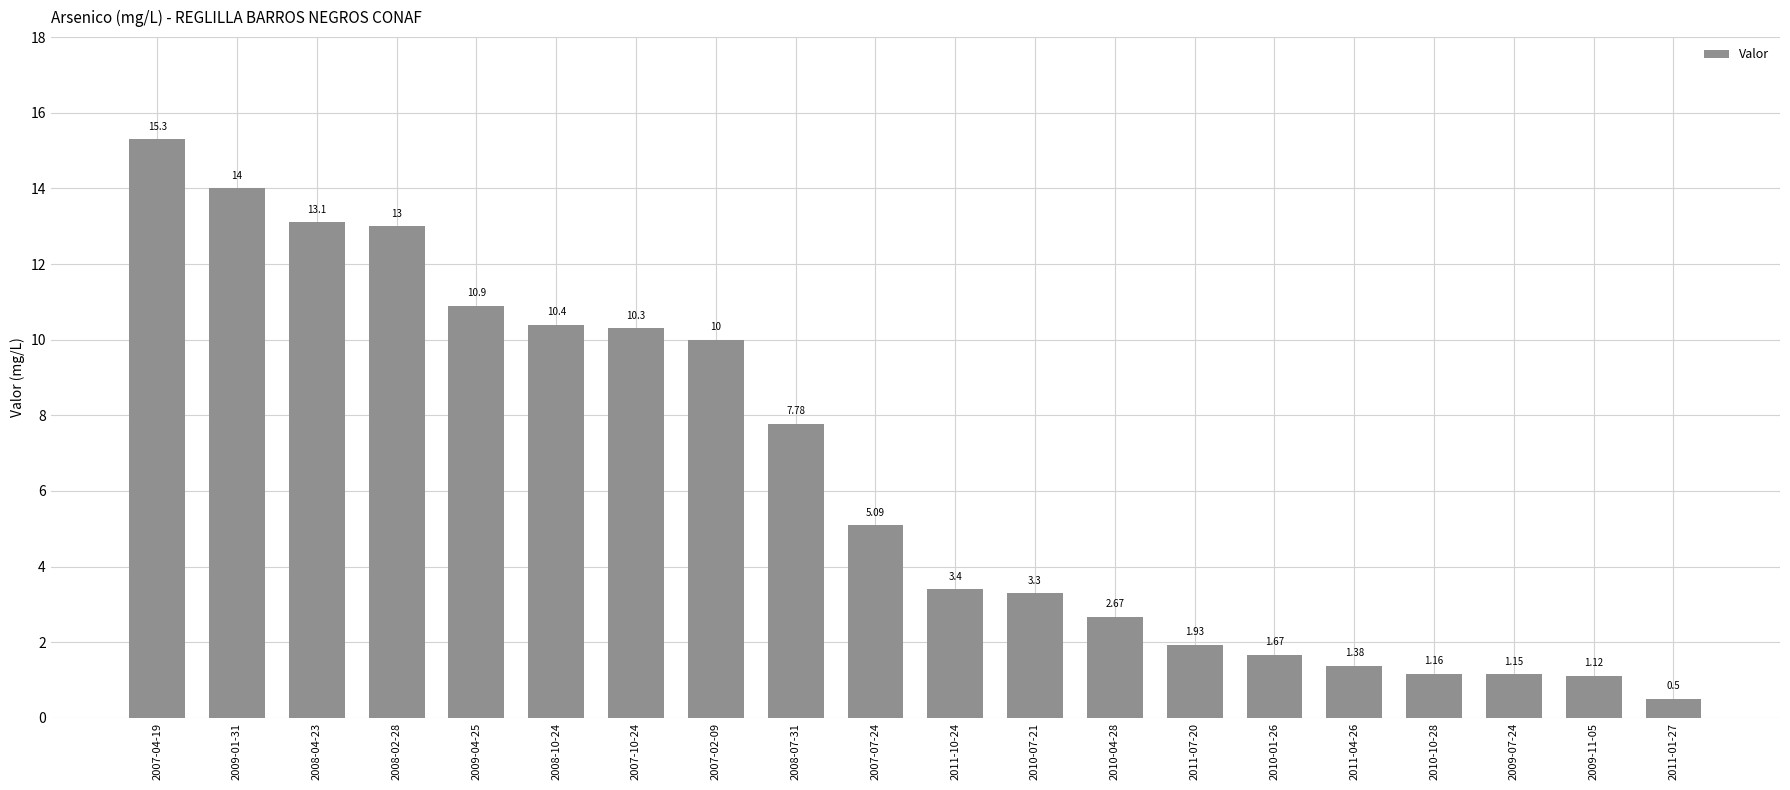

Approximately how many times larger is the value at 2009-01-31 compared to 2008-07-31?

1.8